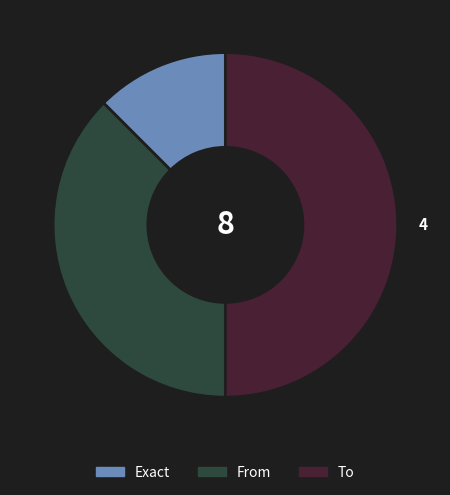

Do To and Exact together represent more than half of the pie?

Yes